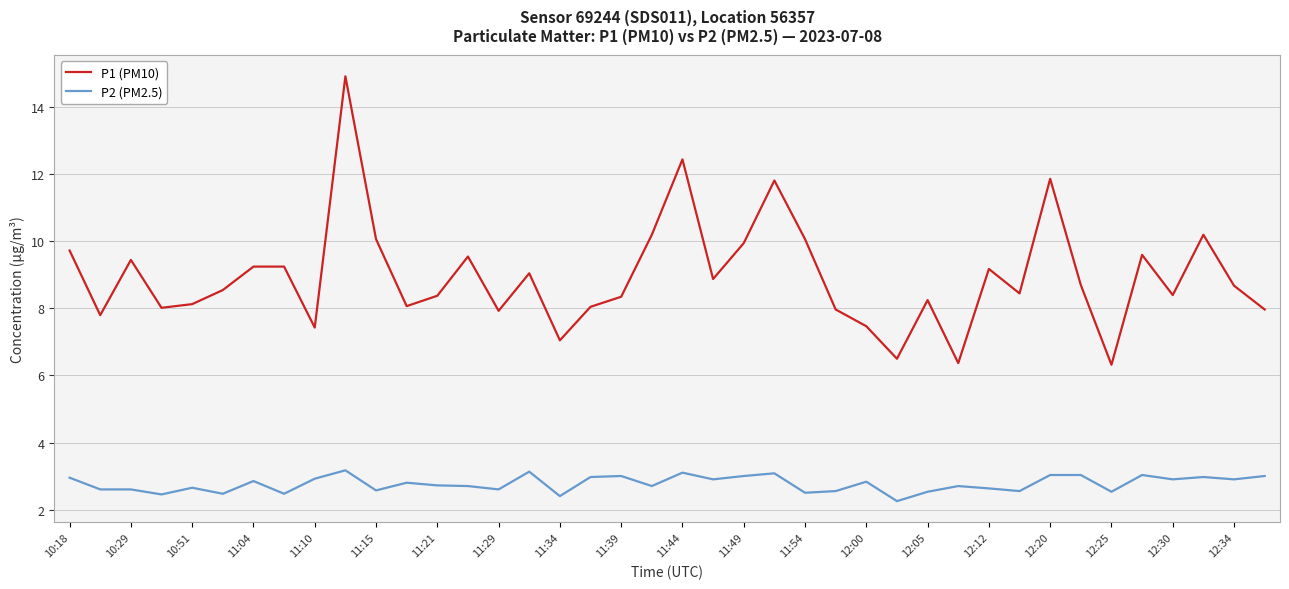

Rank the series by their maximum value, from lowest to highest.

P2 (PM2.5), P1 (PM10)